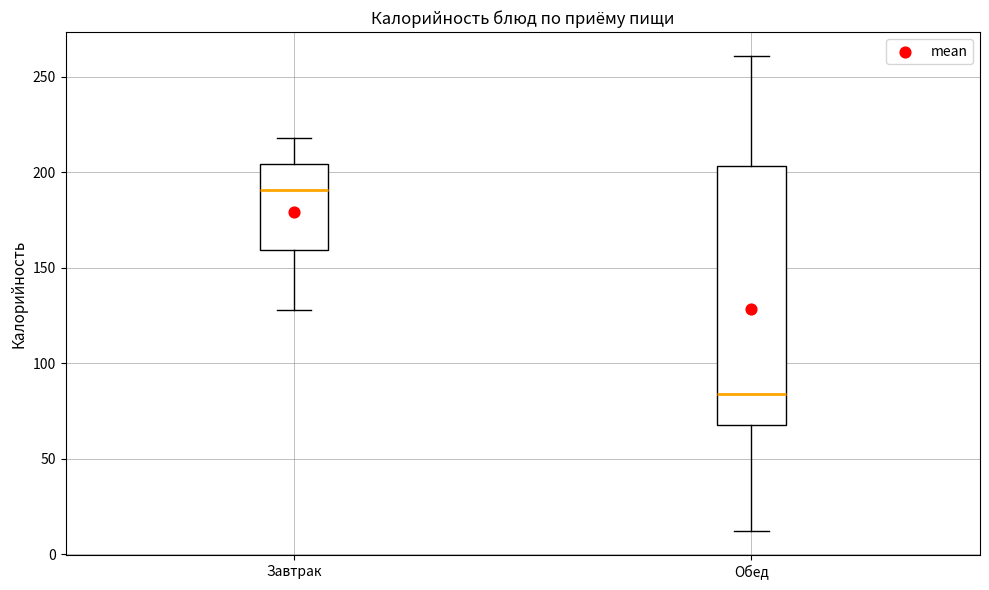

Which box is the tallest, from its lower edge to its upper edge?

Обед